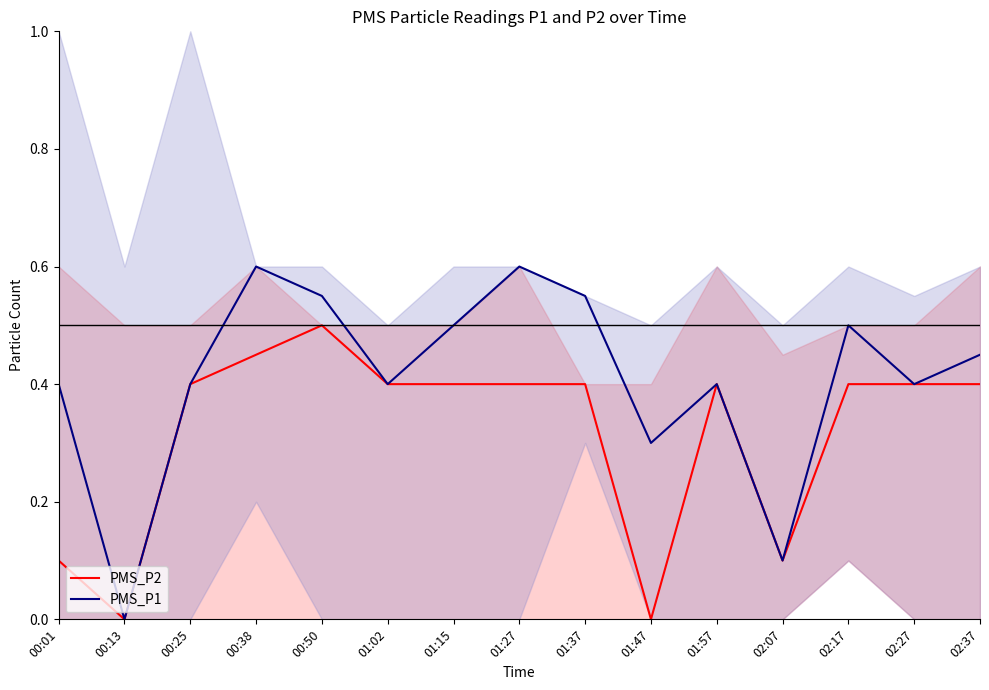

Rank the categories by PMS_P1 value from lowest to highest.

00:13, 02:07, 01:47, 00:01, 00:25, 01:02, 01:57, 02:27, 02:37, 01:15, 02:17, 00:50, 01:37, 00:38, 01:27